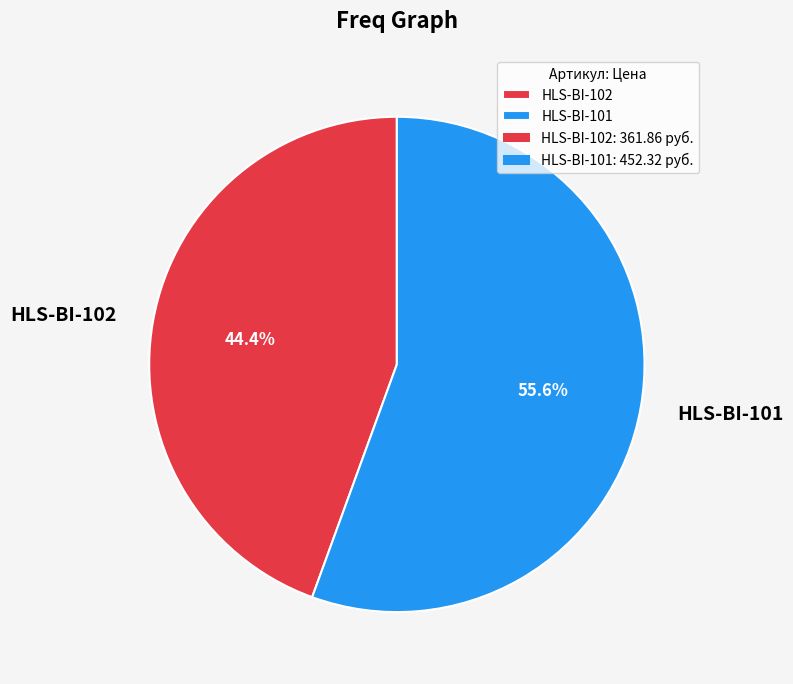

Which has a higher value, HLS-BI-101 or HLS-BI-102?

HLS-BI-101